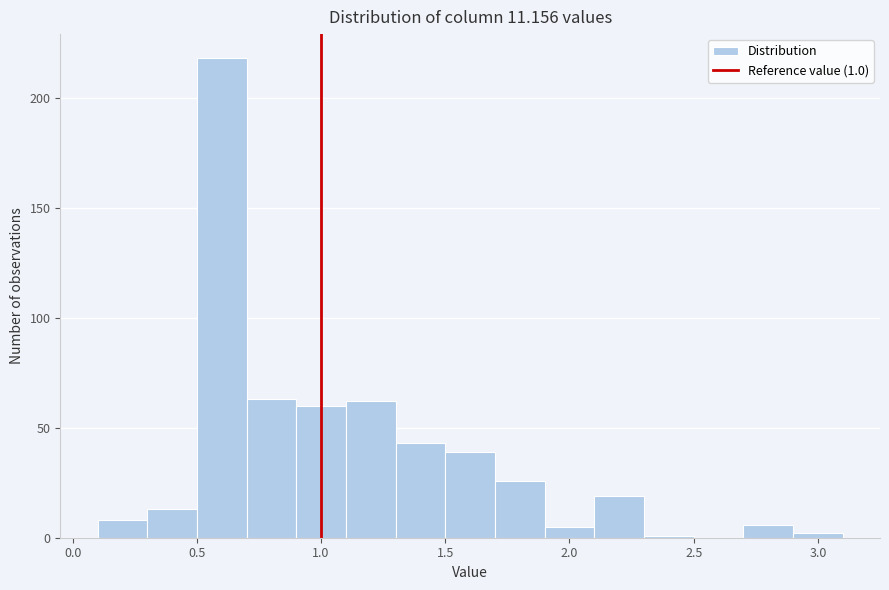

Which range on the x-axis has the tallest bar?

0.5 to 0.7